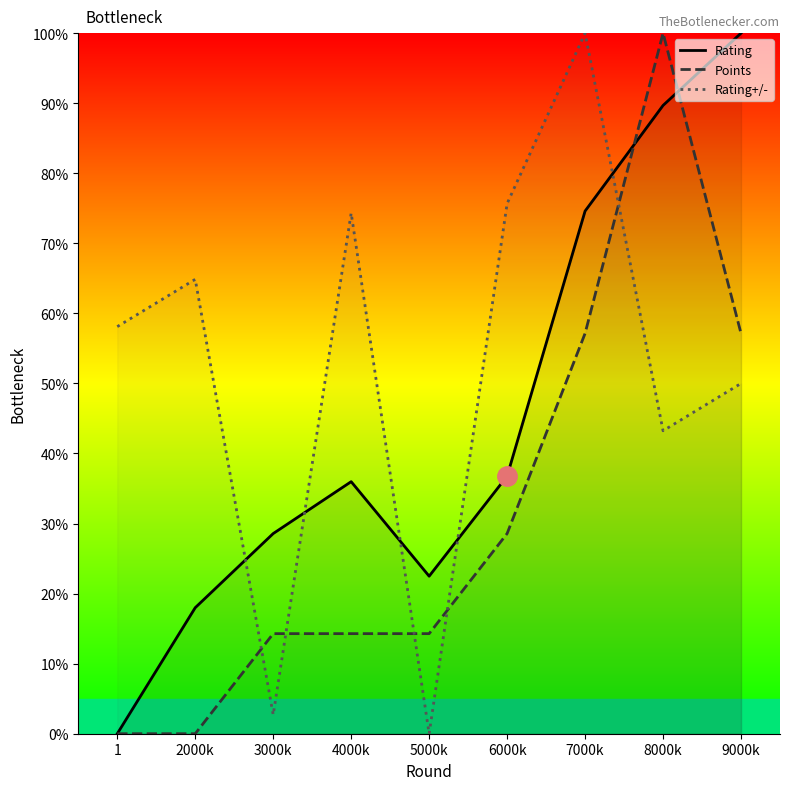

Which series has the largest range (max minus min)?

Rating